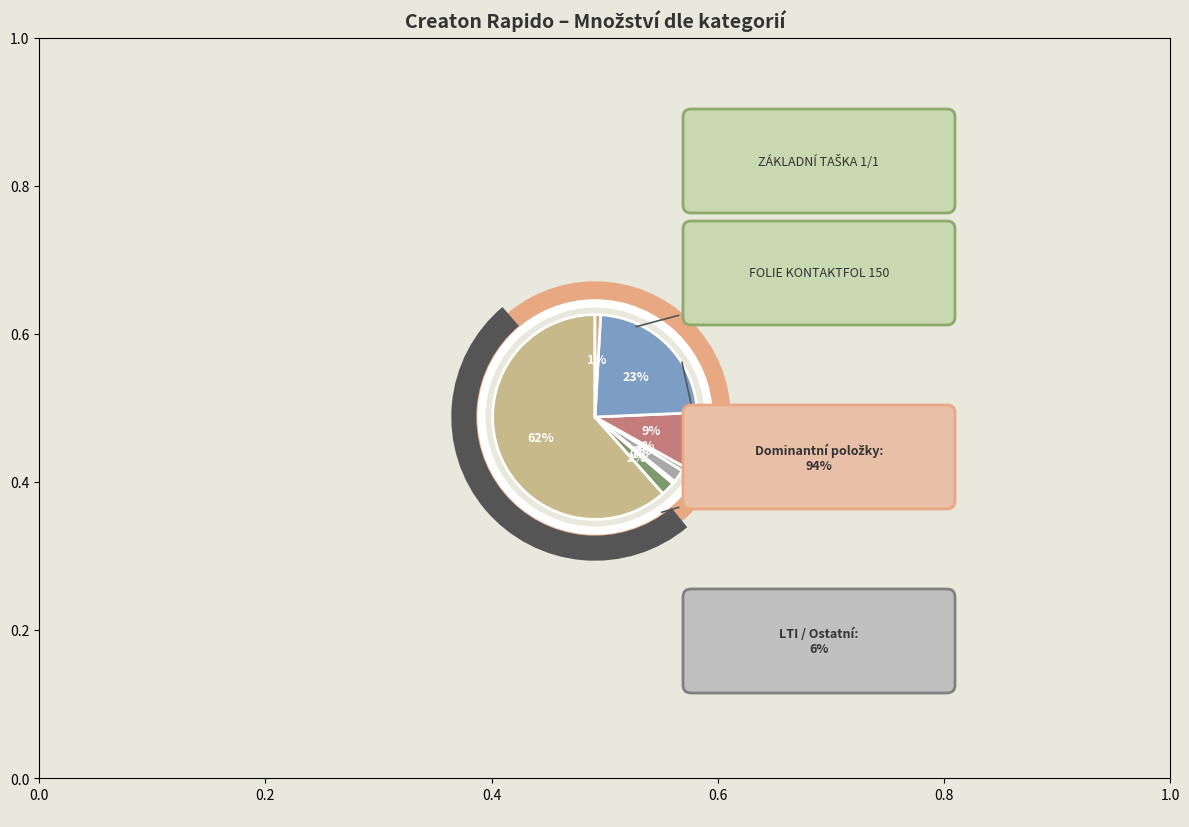

What is the ratio of the value at ZÁKLADNÍ TAŠKA 1/1 to the value at FOLIE KONTAKTFOL 150?

7.0